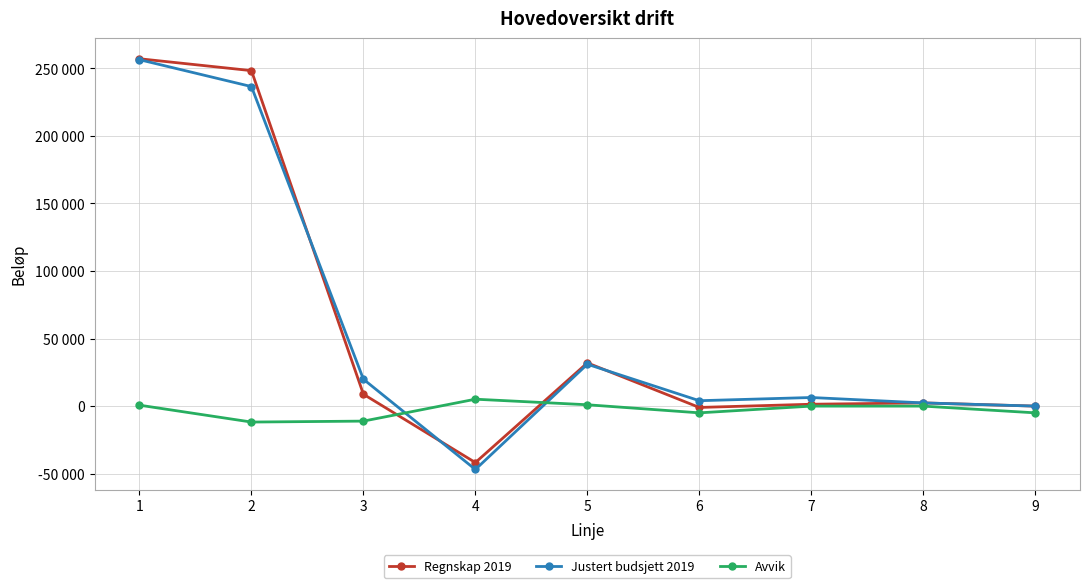

Where does the Avvik series first go above 0?

1